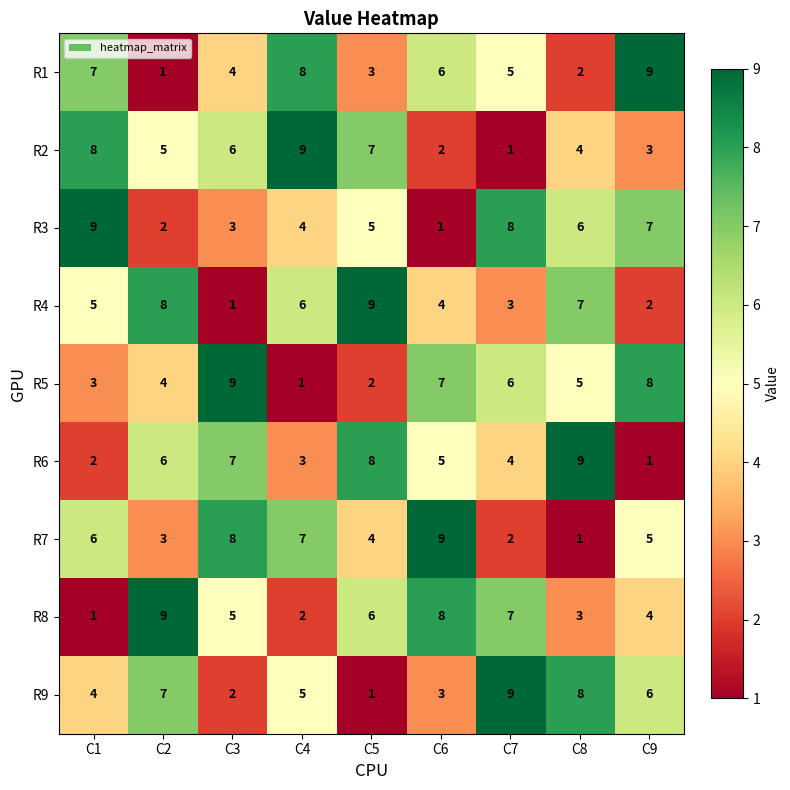

Where is R6 nearest to the value 5?

C6